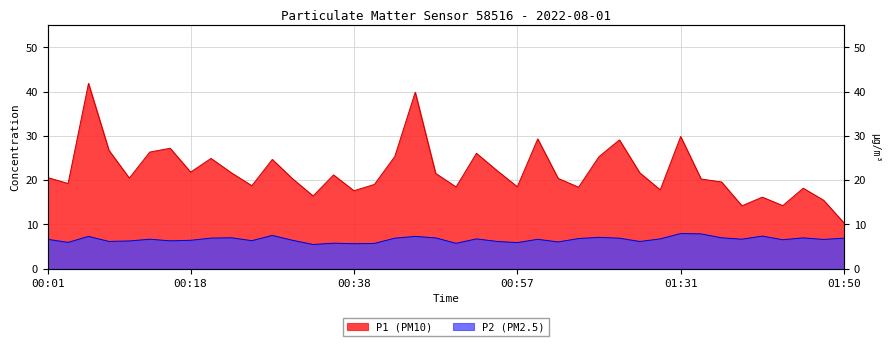

How many data points in P2 are less than 6?

7